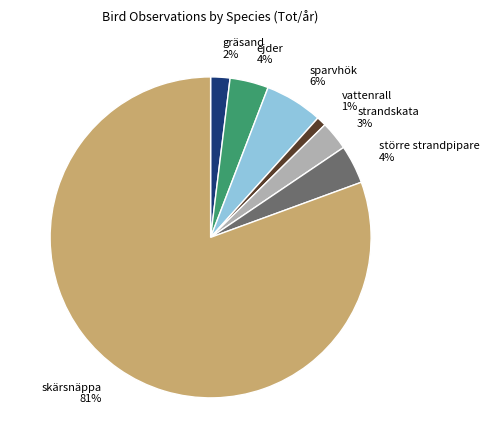

To the nearest percent, what is the combined percentage of strandskata 3% and ejder 4%?

7%